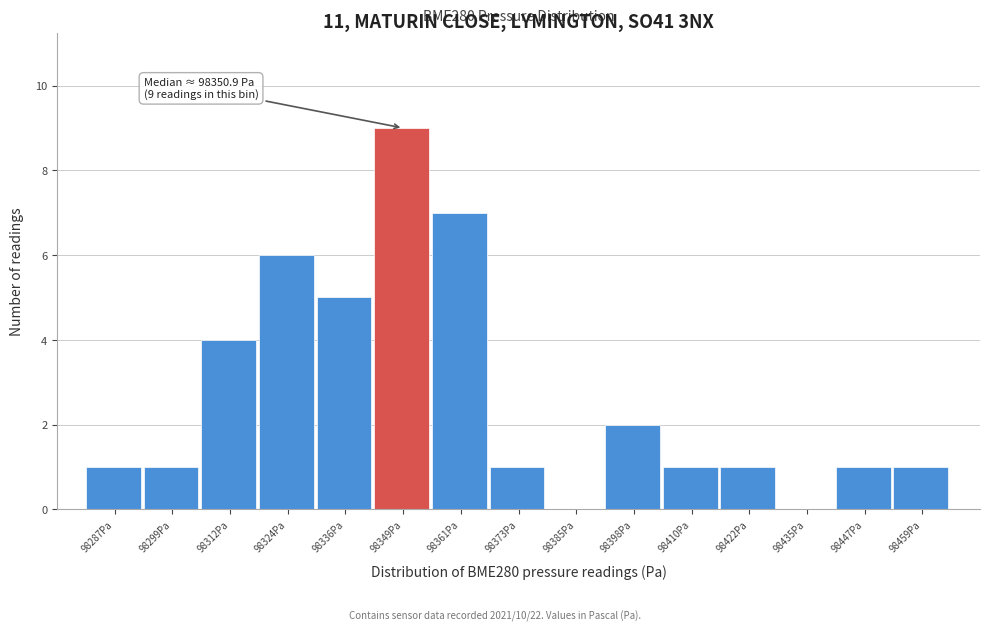

Which range on the x-axis has the tallest bar?

98342 to 98354